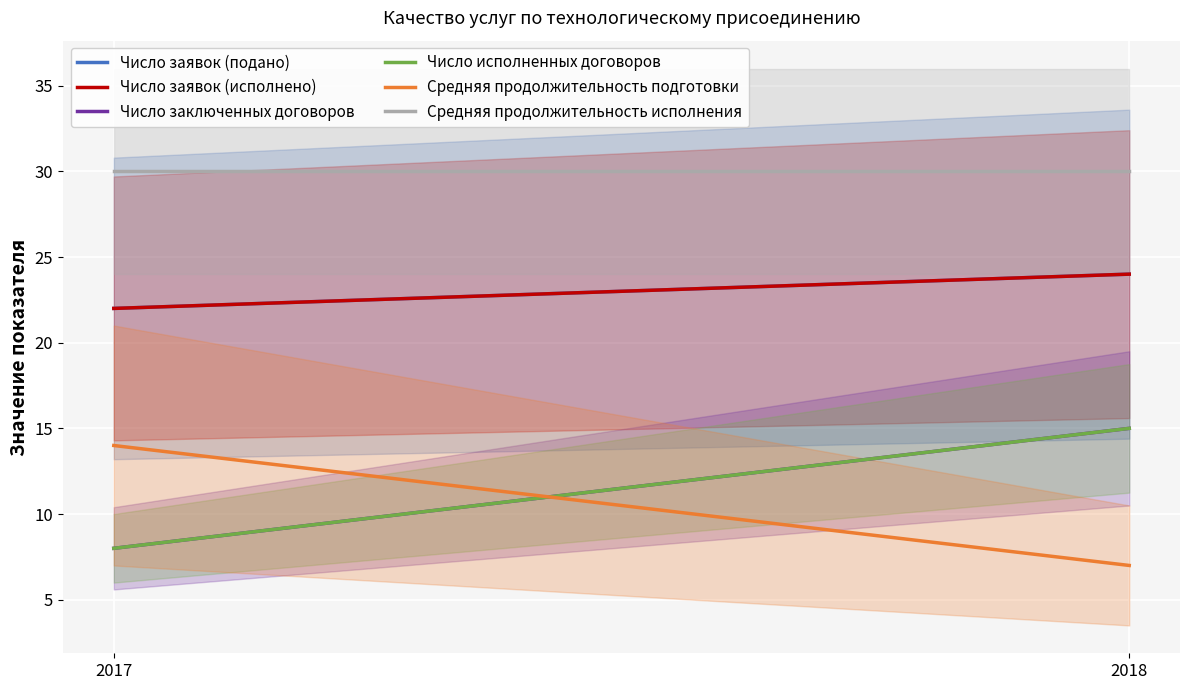

Does the chart display data point markers on the line(s)?

No